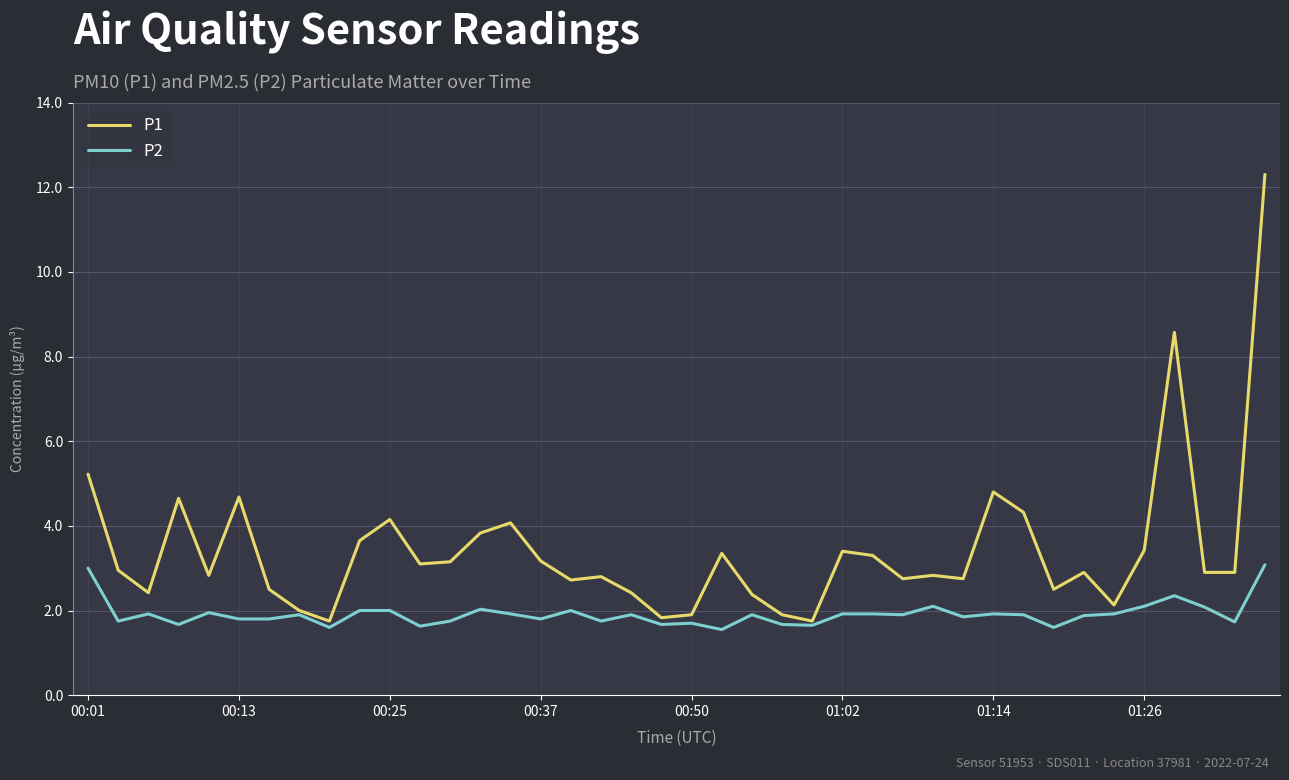

What are all the series names shown in the legend?

P1, P2